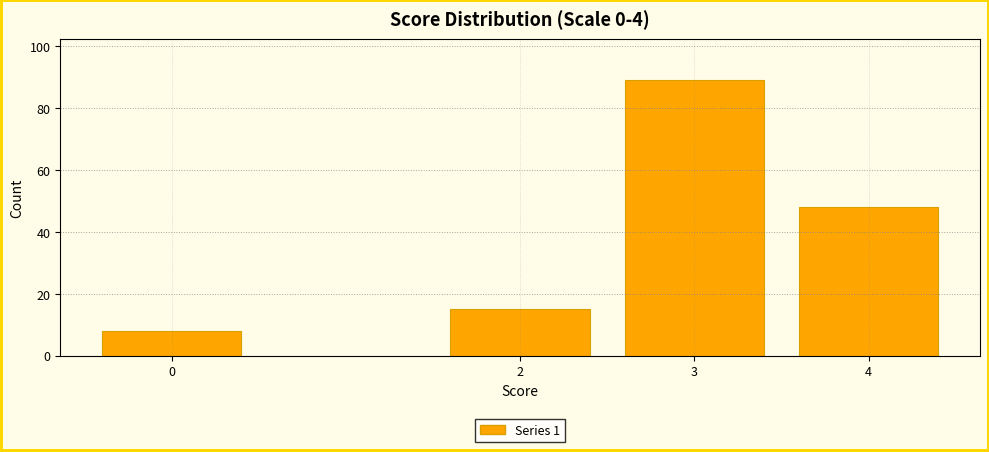

Reading left to right, transcribe all the data shown in this chart.

0=8	2=15	3=89	4=48